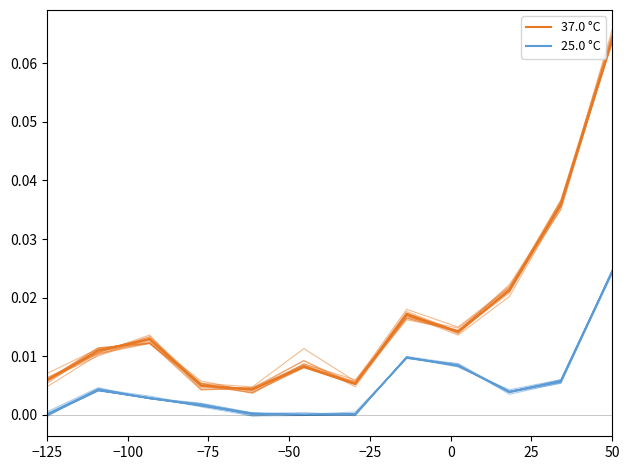

Does the chart display data point markers on the line(s)?

No